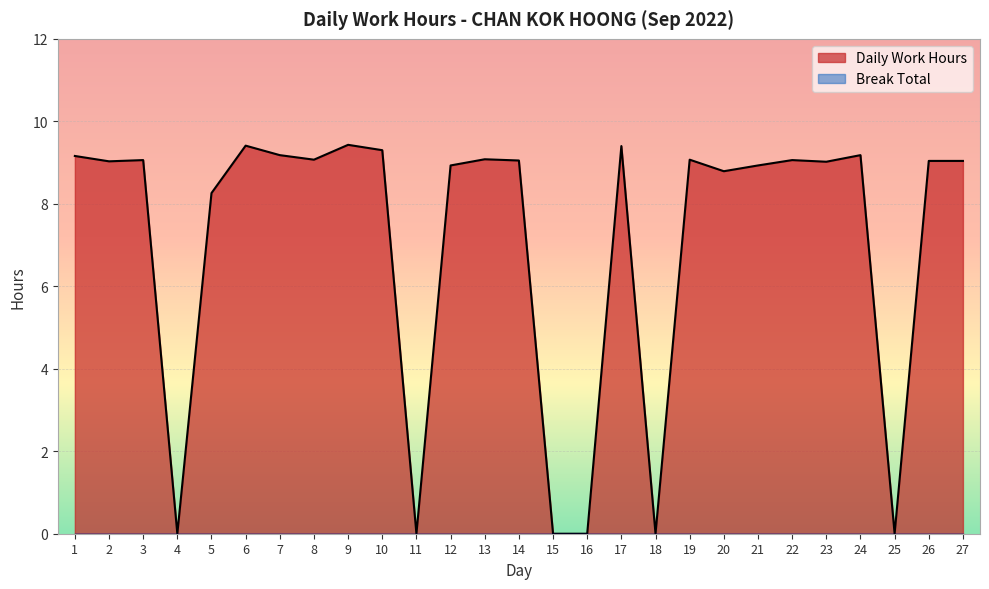

Does the chart display data point markers on the line(s)?

No